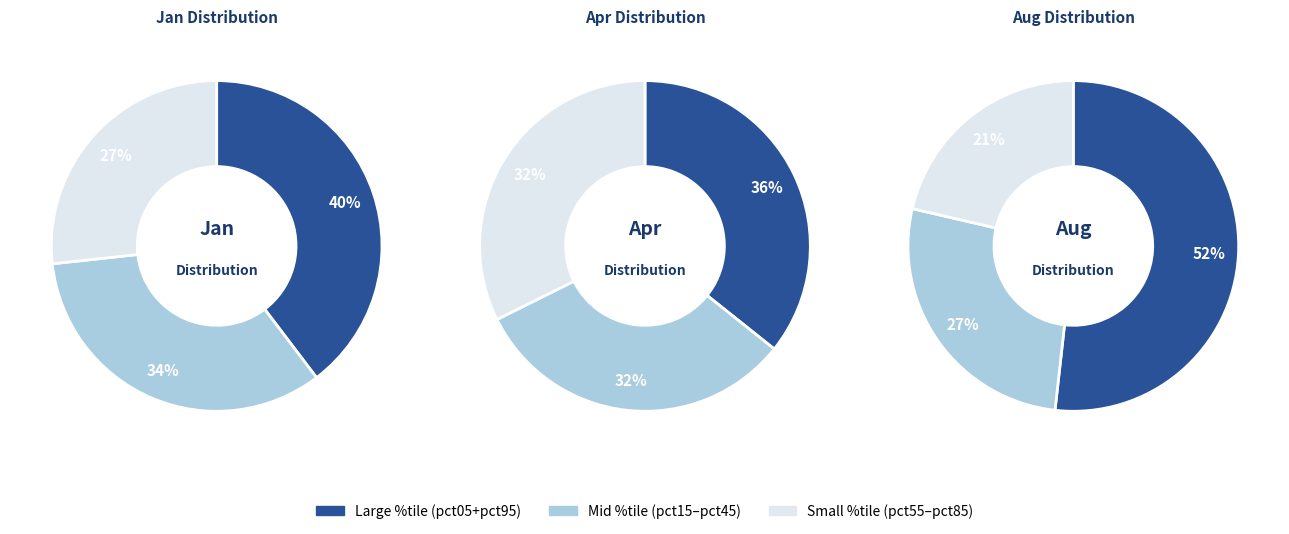

Does 5 represent more than half of the total?

No